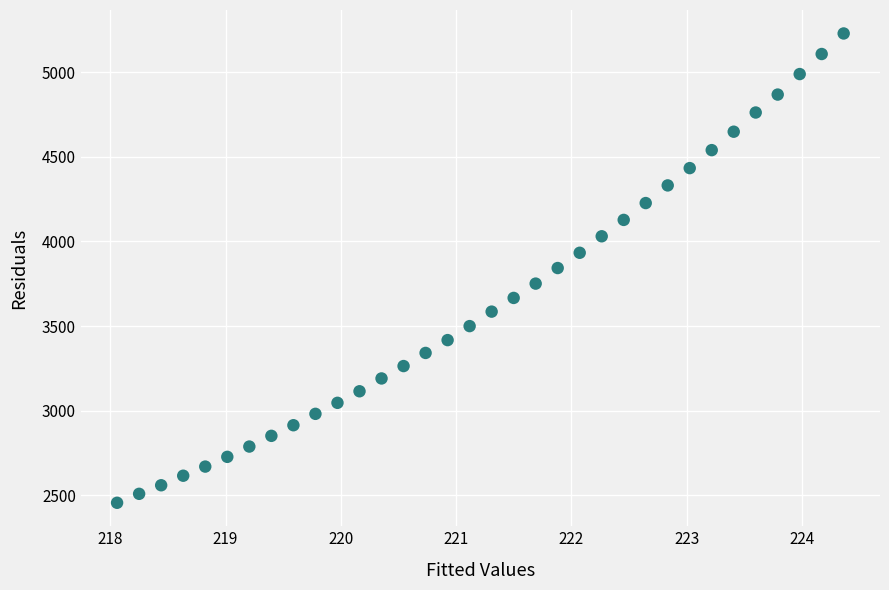

What is the range of Y values (max minus min)?

2772.6